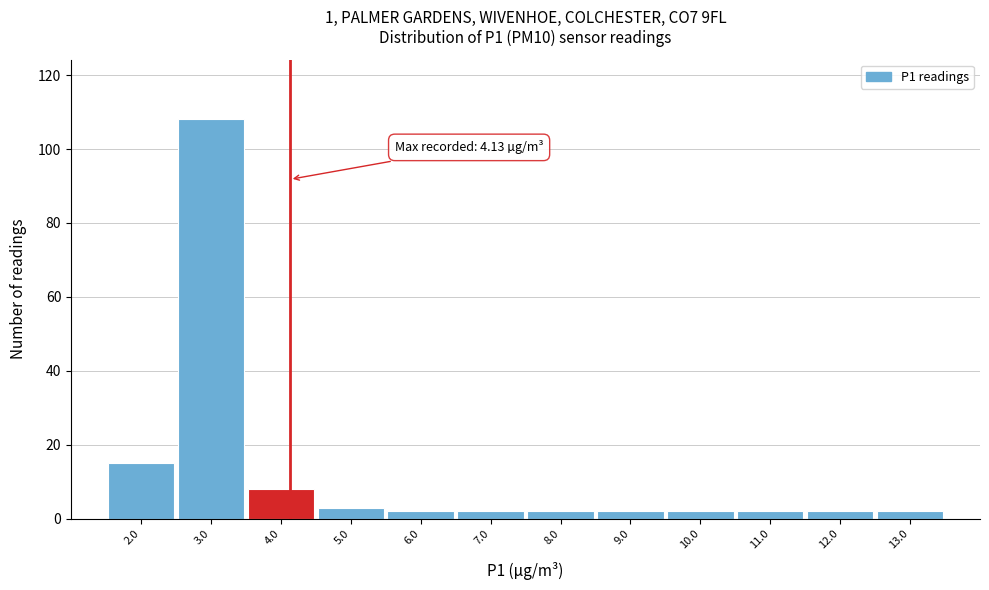

Over which range of the x-axis is the bar tallest?

2.5 to 3.5